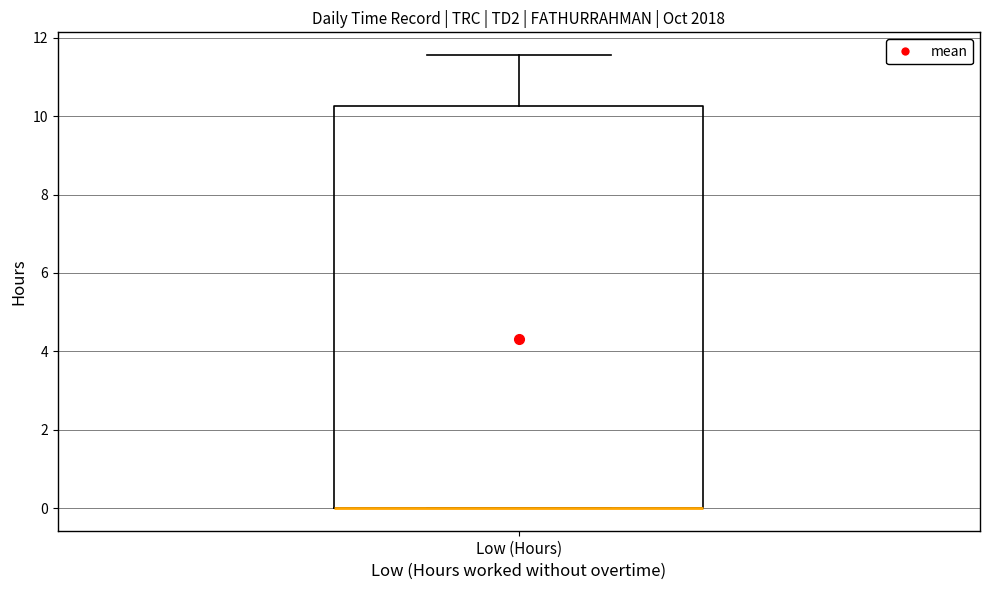

Transcribe this box plot: give where the median line is, the range the box spans, and where the two whiskers end, as read against the y-axis. The values are not printed on the chart, so give them approximately, as read against the axis.

median 0.0 (drawn on the box's lower edge), box 0.0 to 10.2, whiskers 0.0 to 11.6